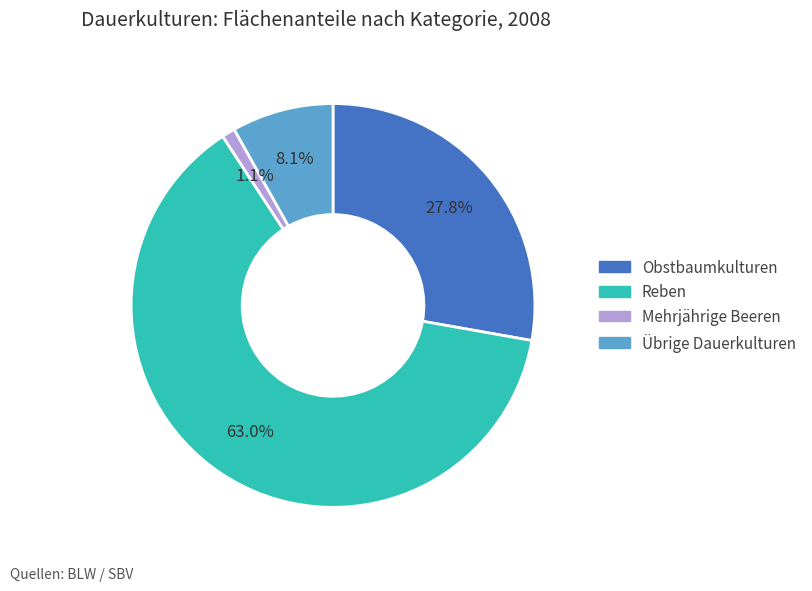

What is the majority slice?

Reben